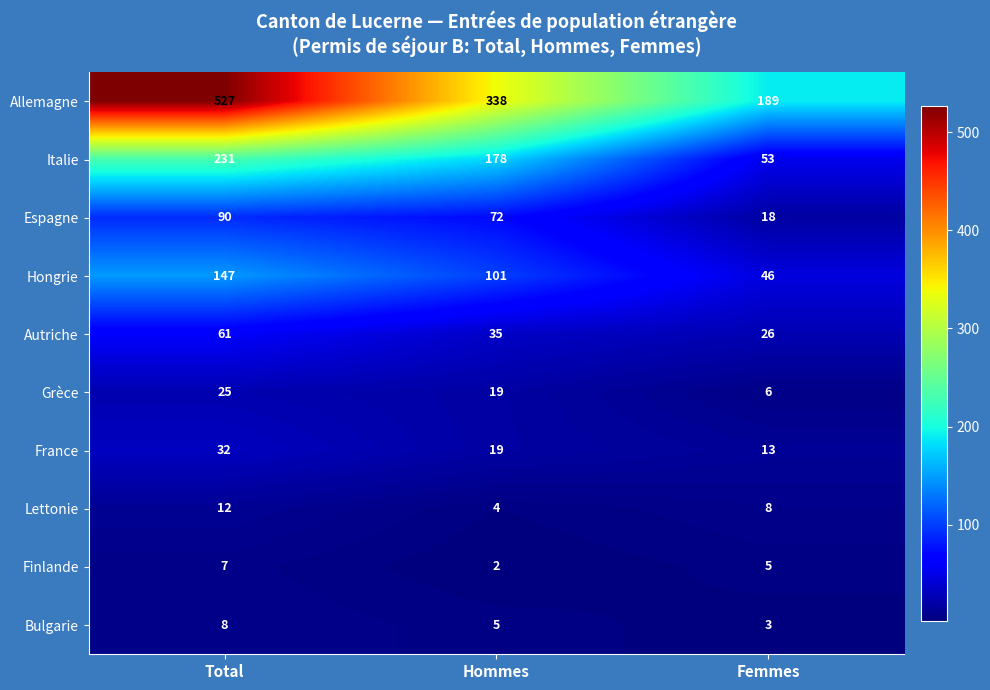

Which series has the widest spread of values?

Allemagne